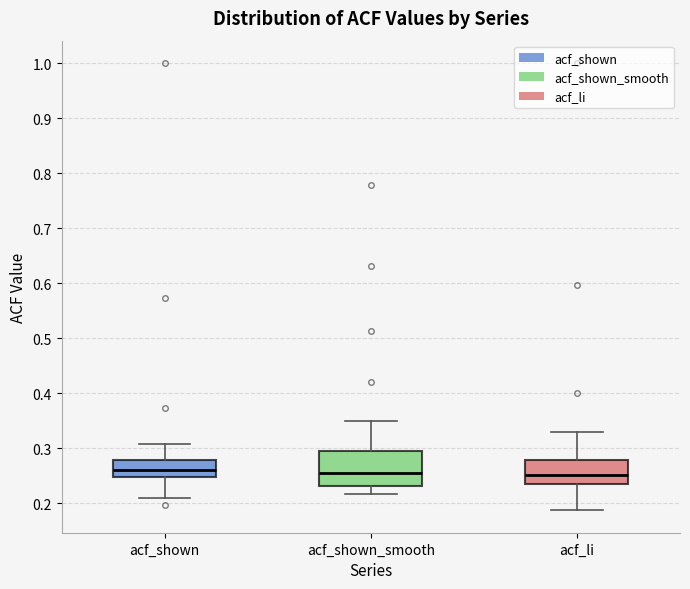

Which box is the tallest, from its lower edge to its upper edge?

acf_shown_smooth